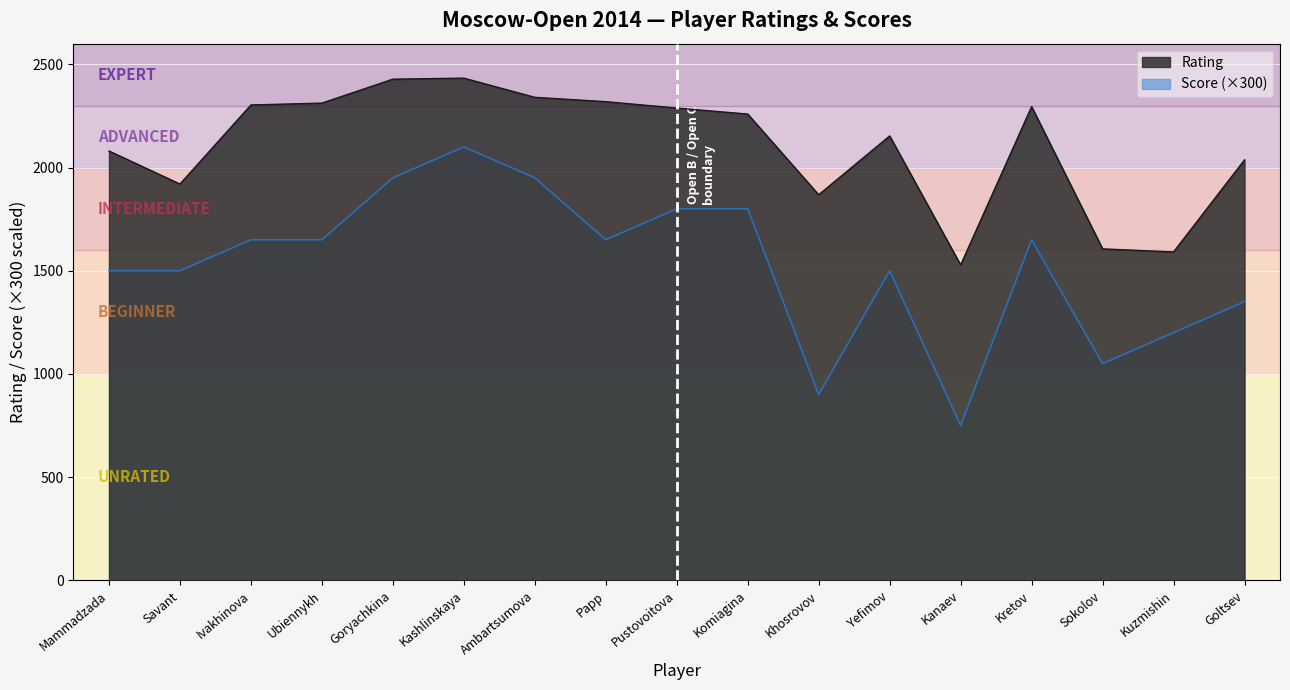

What is the smallest value displayed?

750